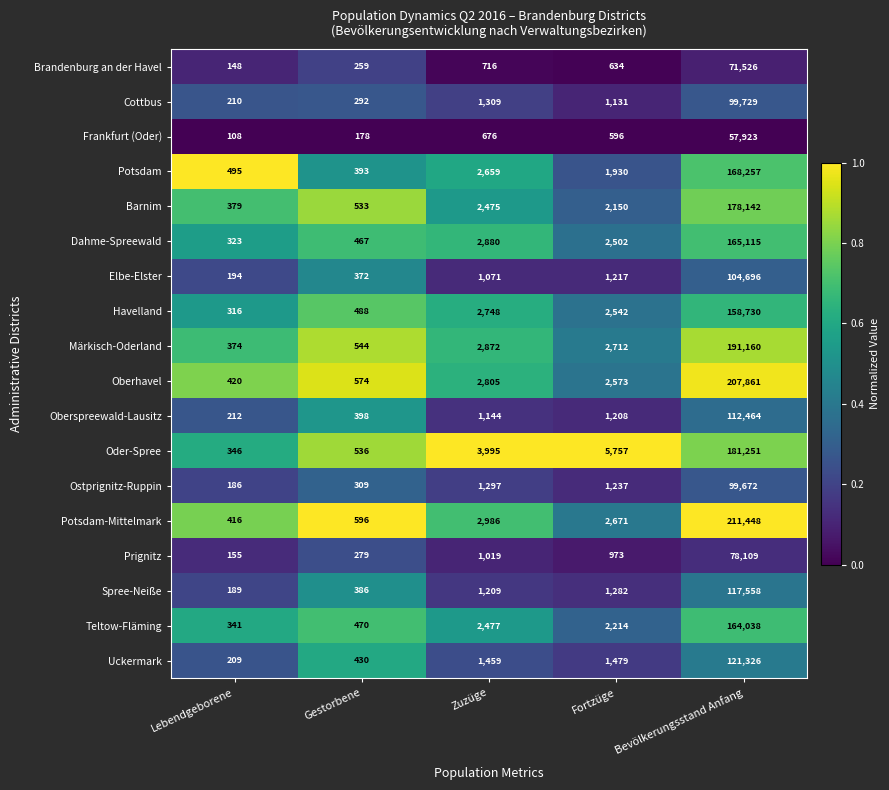

The value of Brandenburg an der Havel at Bevölkerungsstand Anfang is 71526. True or false?

True